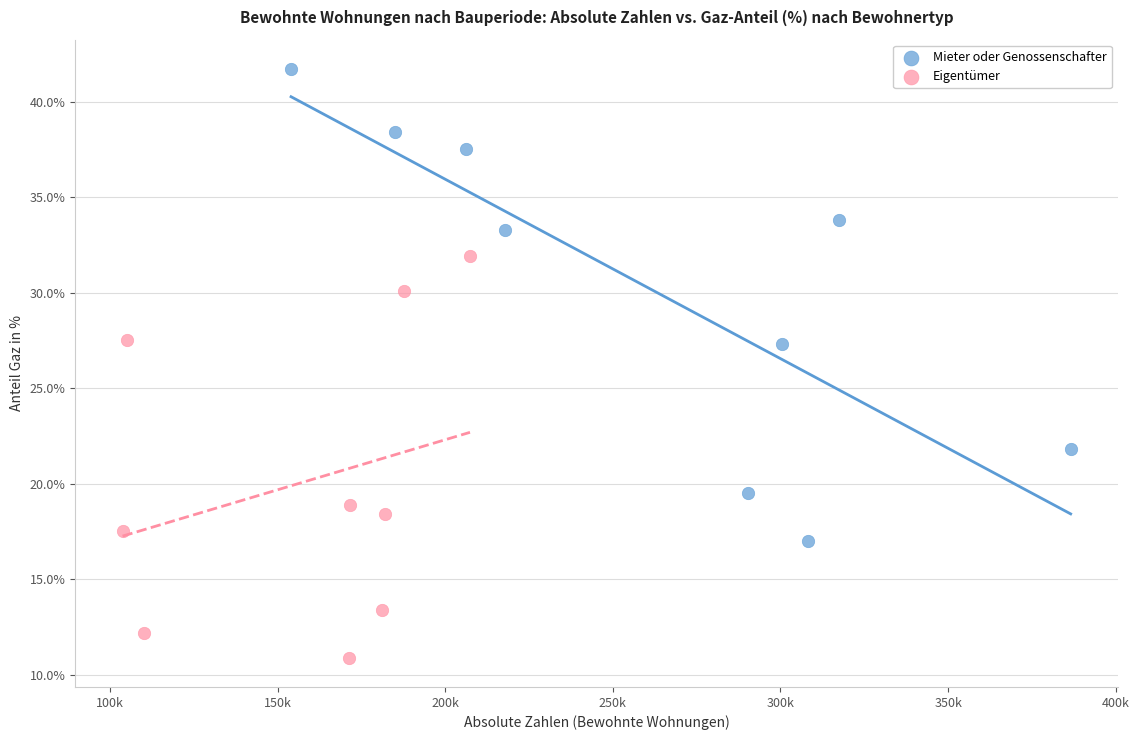

Which series has the largest Y range (max minus min)?

Mieter oder Genossenschafter